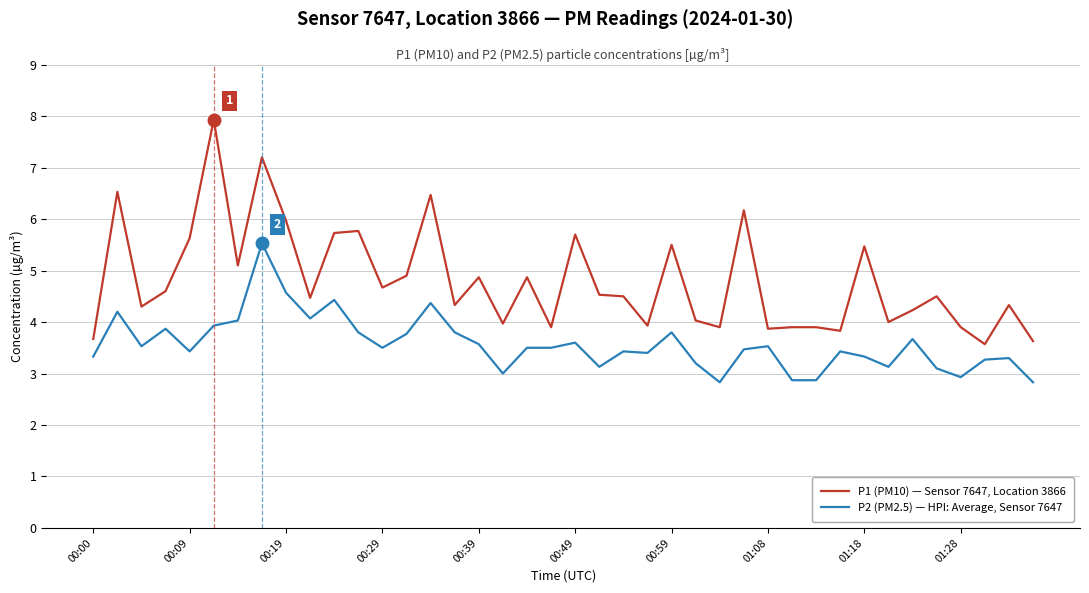

True or false: P1 (PM10) — Sensor 7647, Location 3866 and P2 (PM2.5) — HPI: Average, Sensor 7647 cross at least once.

False